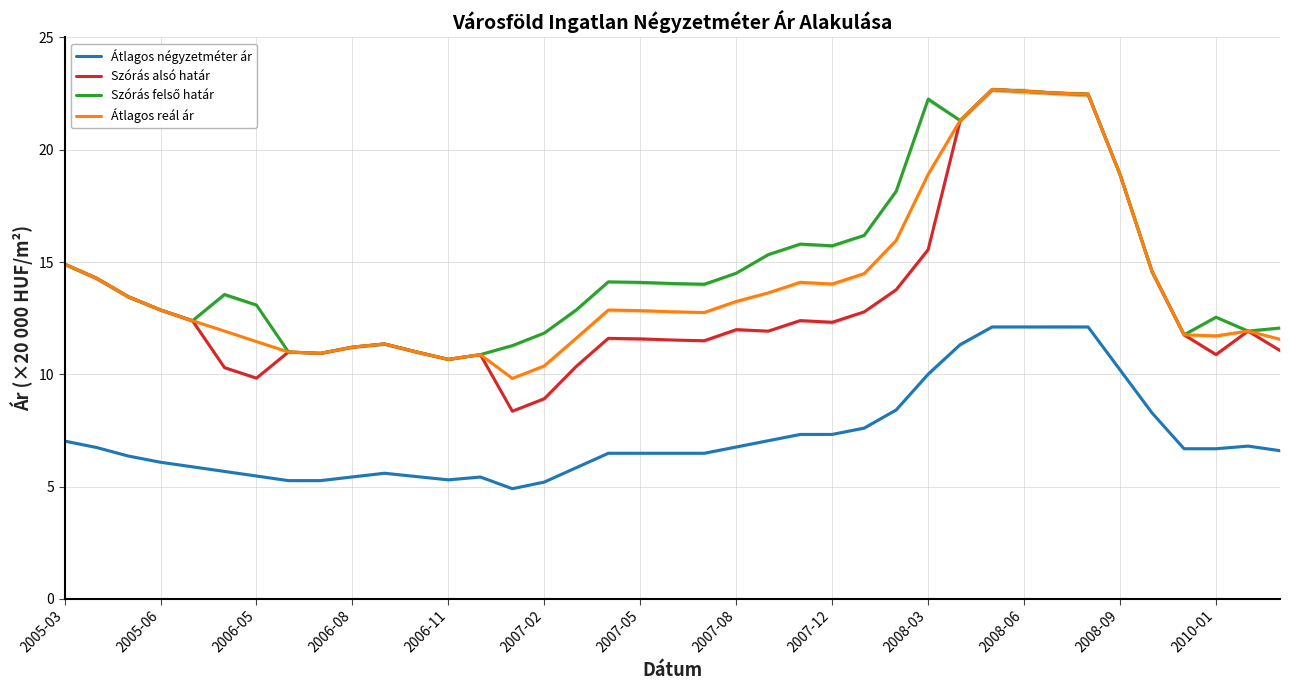

Is it true that Átlagos négyzetméter ár equals 11.1 at 18?

False